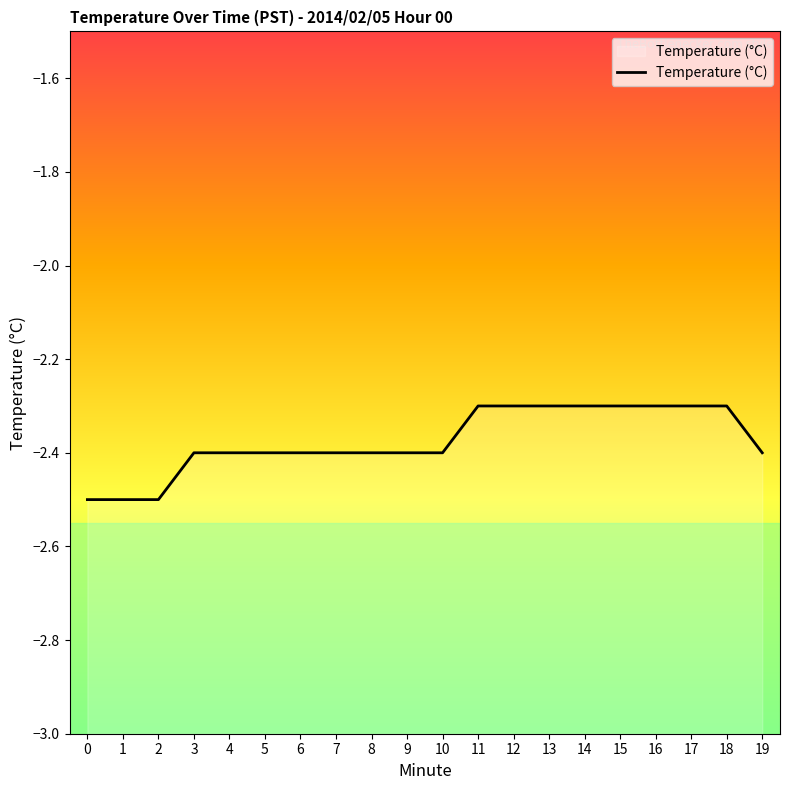

Where is the data nearest to the value -2?

11